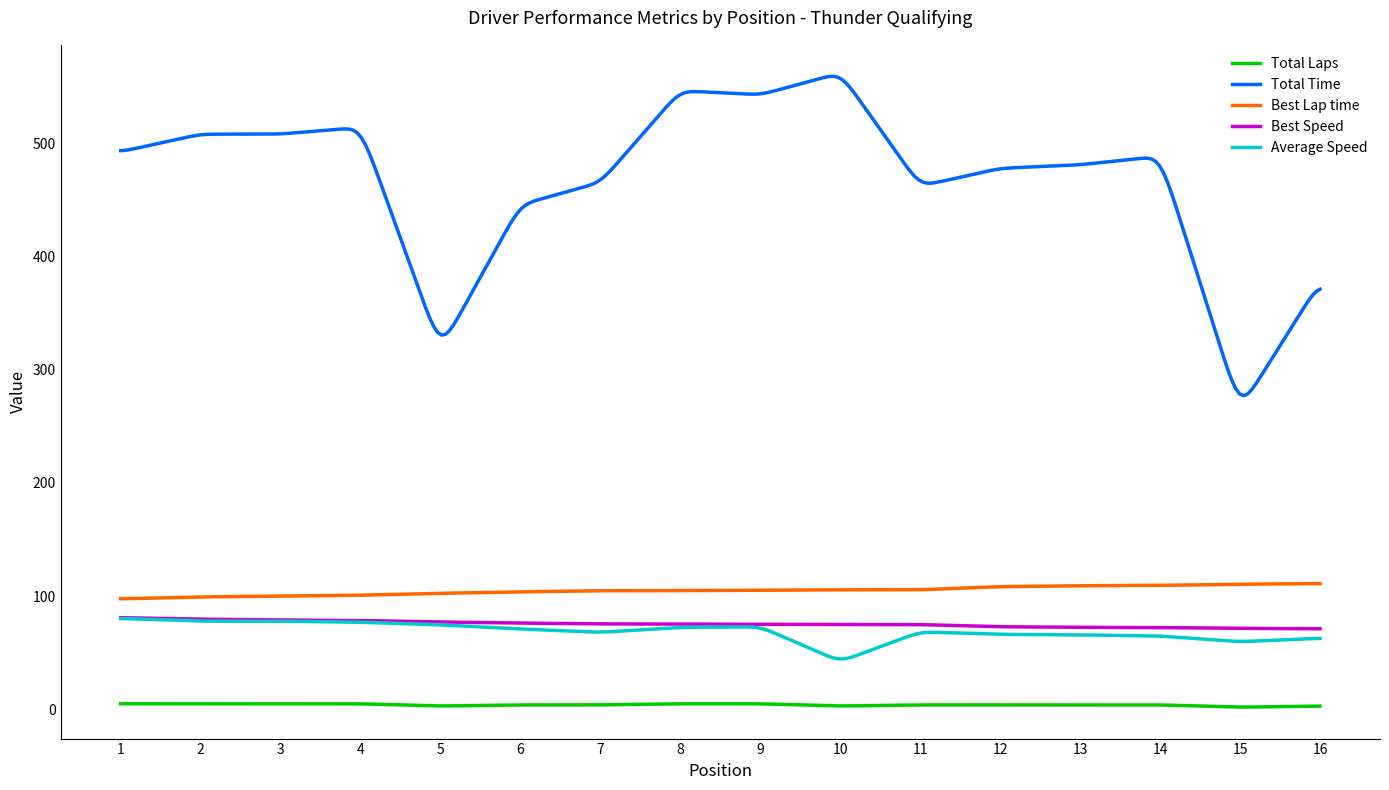

Which series has the widest spread of values?

Total Time